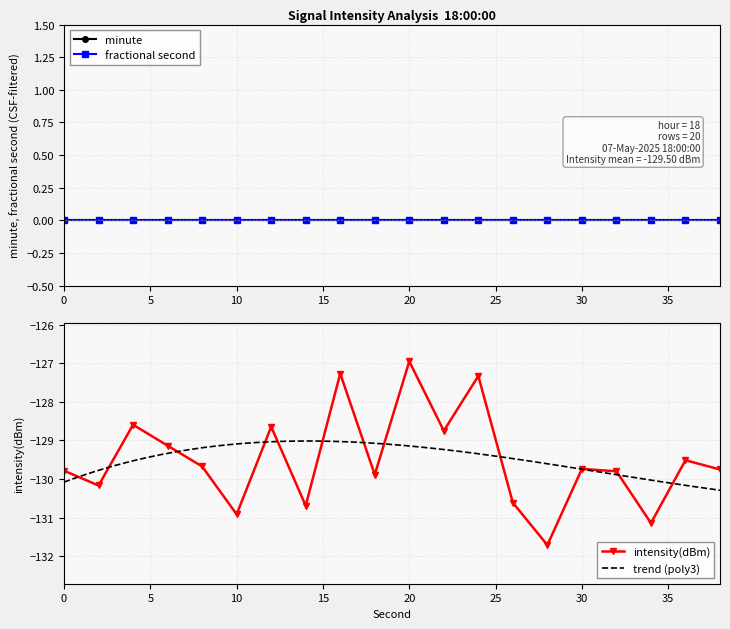

Reading left to right, what are all the values shown in this chart?

intensity(dBm): 0=-129.8	2=-130.2	4=-128.6	6=-129.1	8=-129.7	10=-130.9	12=-128.6	14=-130.7	16=-127.3	18=-129.9	20=-127.0	22=-128.8	24=-127.3	26=-130.6	28=-131.7	30=-129.7	32=-129.8	34=-131.1	36=-129.5	38=-129.8
second: 0=0.0	2=2.0	4=4.0	6=6.0	8=8.0	10=10.0	12=12.0	14=14.0	16=16.0	18=18.0	20=20.0	22=22.0	24=24.0	26=26.0	28=28.0	30=30.0	32=32.0	34=34.0	36=36.0	38=38.0
minute: 0=0.0	2=0.0	4=0.0	6=0.0	8=0.0	10=0.0	12=0.0	14=0.0	16=0.0	18=0.0	20=0.0	22=0.0	24=0.0	26=0.0	28=0.0	30=0.0	32=0.0	34=0.0	36=0.0	38=0.0
fractional second: 0=0.0	2=0.0	4=0.0	6=0.0	8=0.0	10=0.0	12=0.0	14=0.0	16=0.0	18=0.0	20=0.0	22=0.0	24=0.0	26=0.0	28=0.0	30=0.0	32=0.0	34=0.0	36=0.0	38=0.0